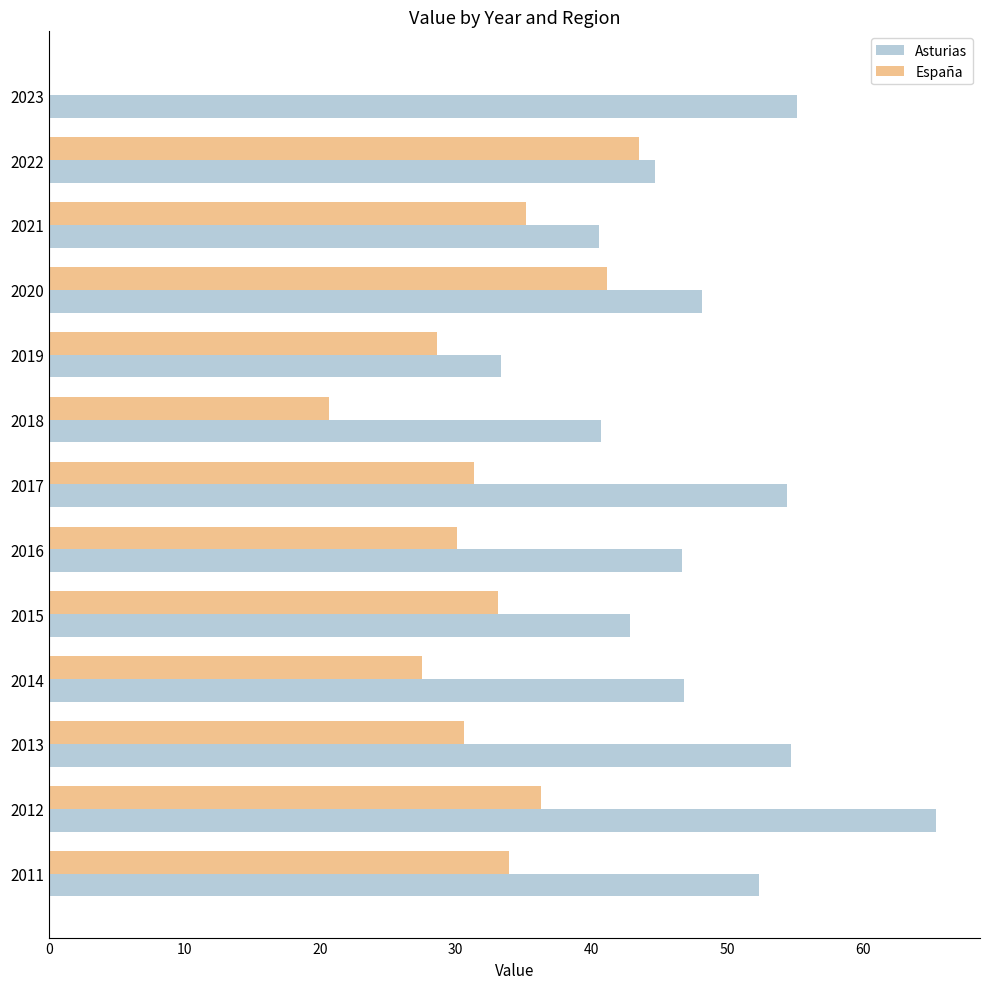

Where is Asturias nearest to the value 49?

2020